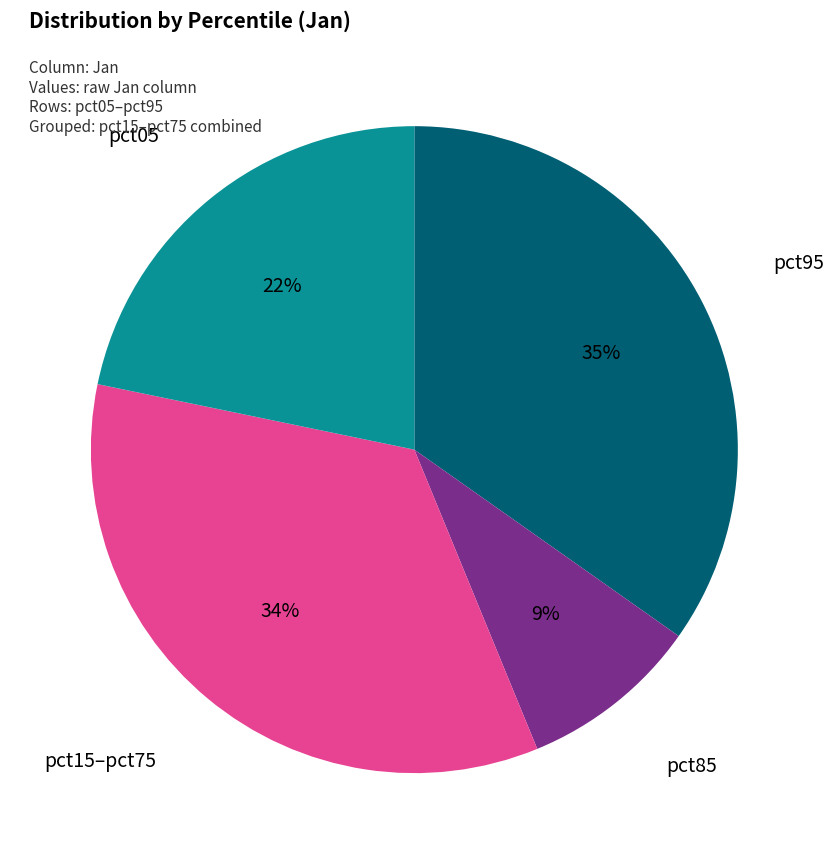

Is there a majority slice in this chart?

No